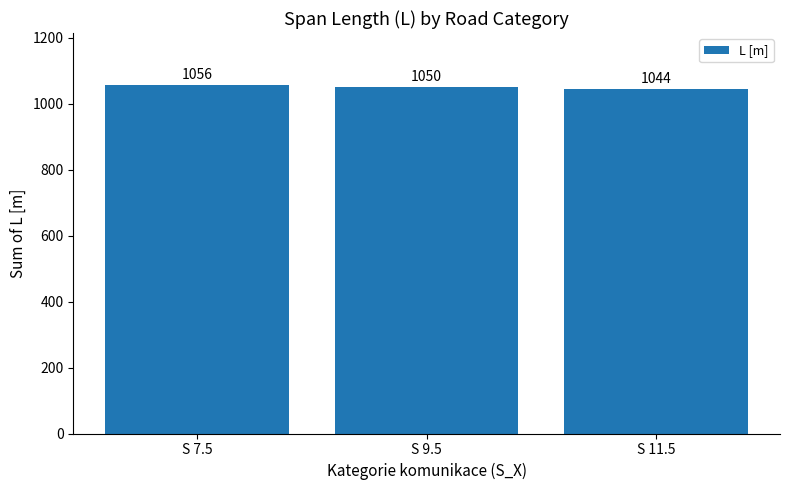

Reading left to right, list all the values displayed in this chart.

S 7.5=1056	S 9.5=1050	S 11.5=1044